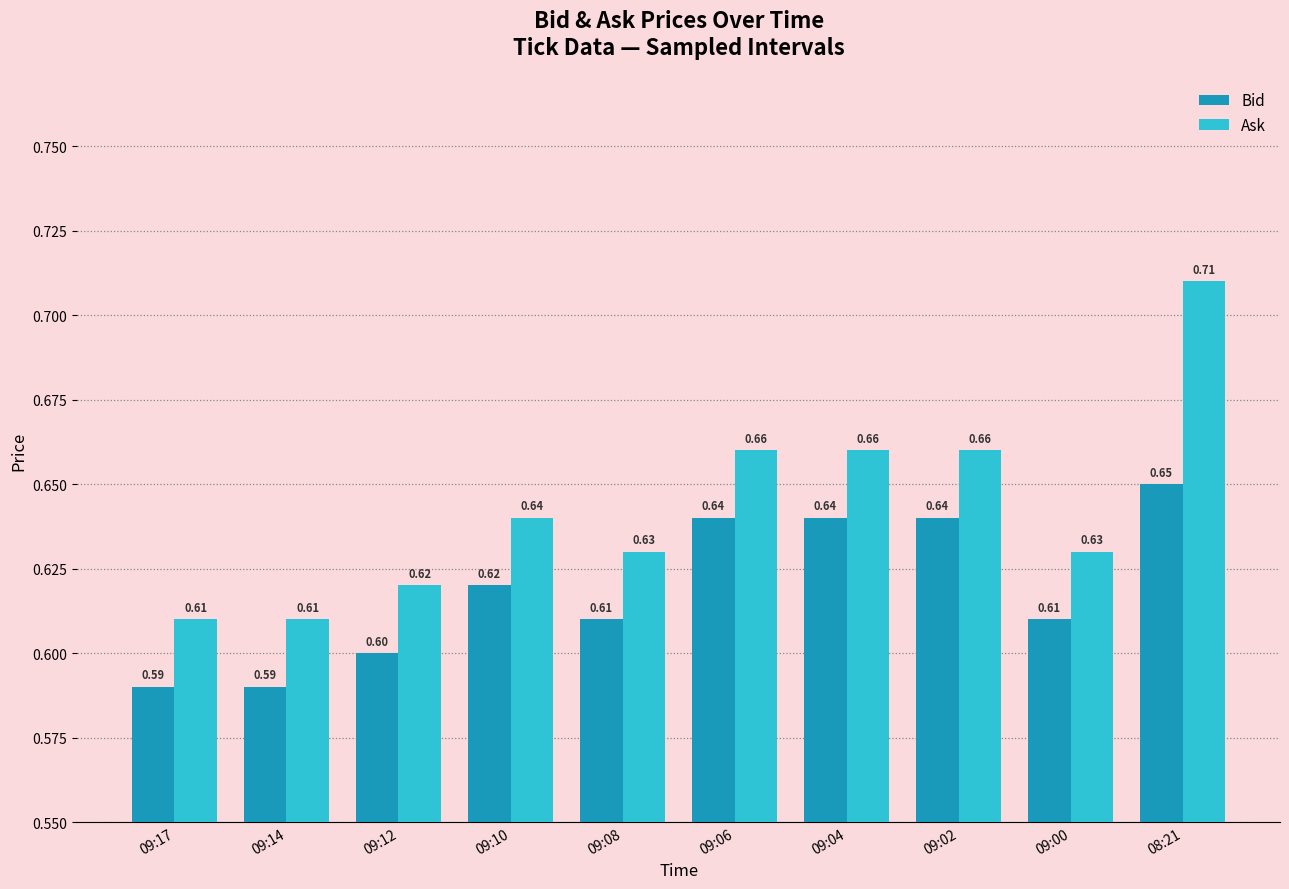

The Ask series shows 0.6 at 09:00. True or false?

True